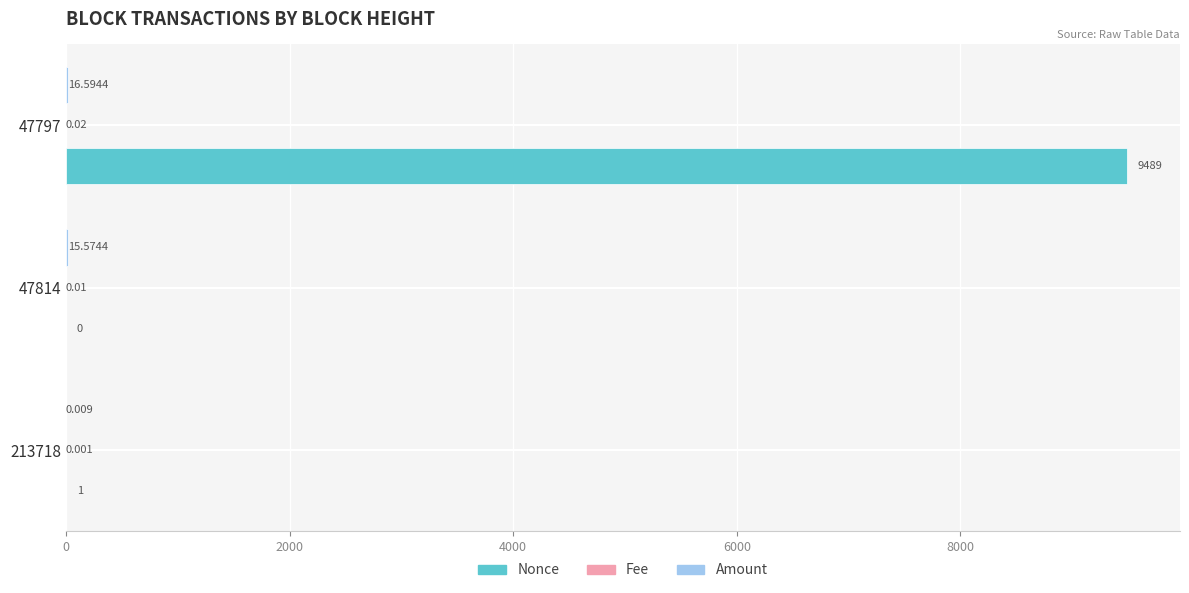

Between 213718 and 47797, which series saw the biggest shift?

Nonce